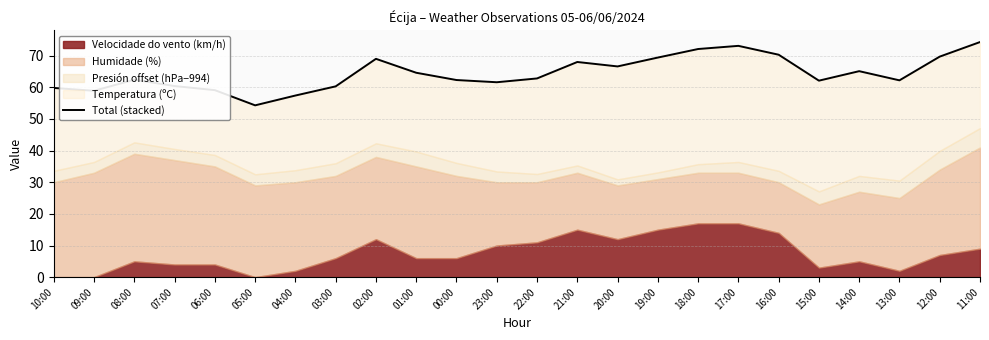

Which label corresponds to the smallest value in the chart?

05:00